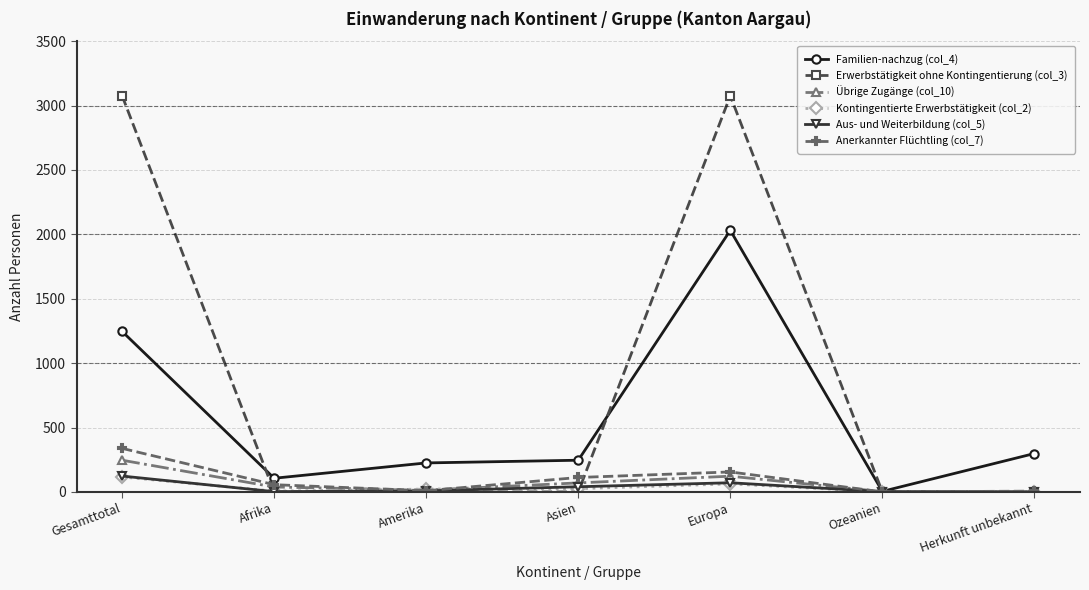

True or false: Familien-nachzug (col_4) has more than 0 interior local peaks.

True